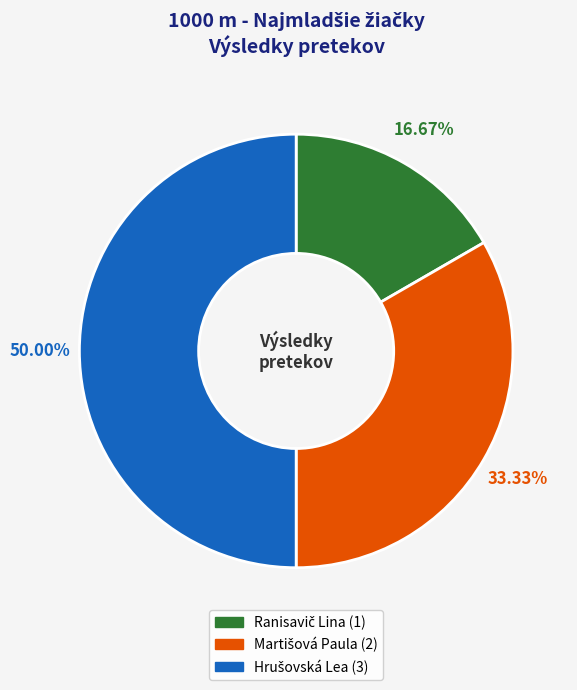

Count the number of slices in the pie.

3